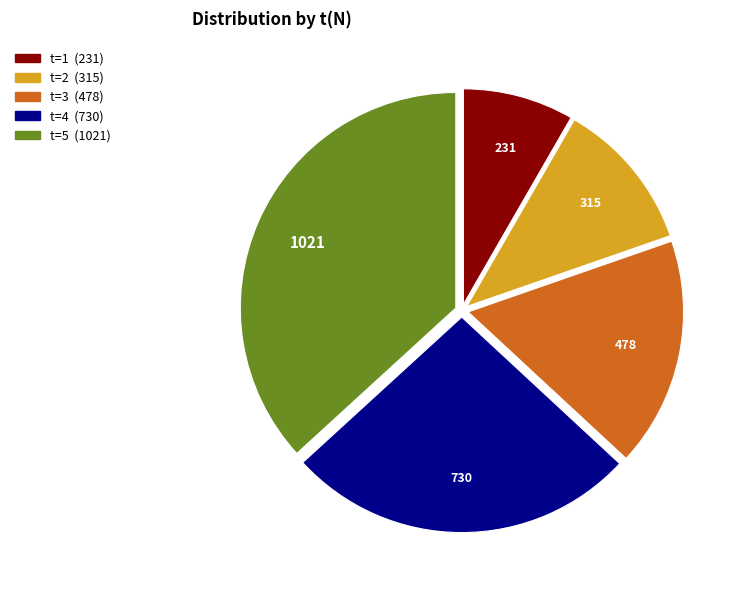

Is there a majority slice in this chart?

No